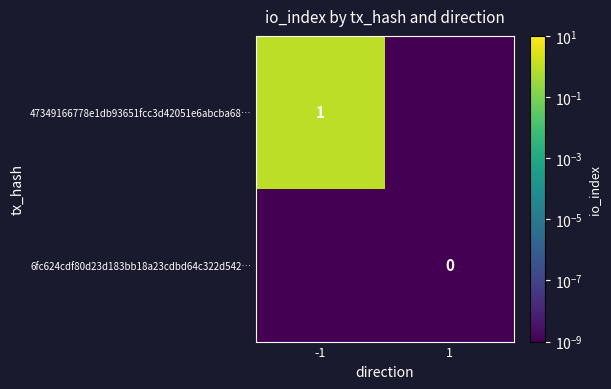

What is the difference between the 47349166778e1db93651fcc3d42051e6abcba68… values at 1 and -1?

1.0